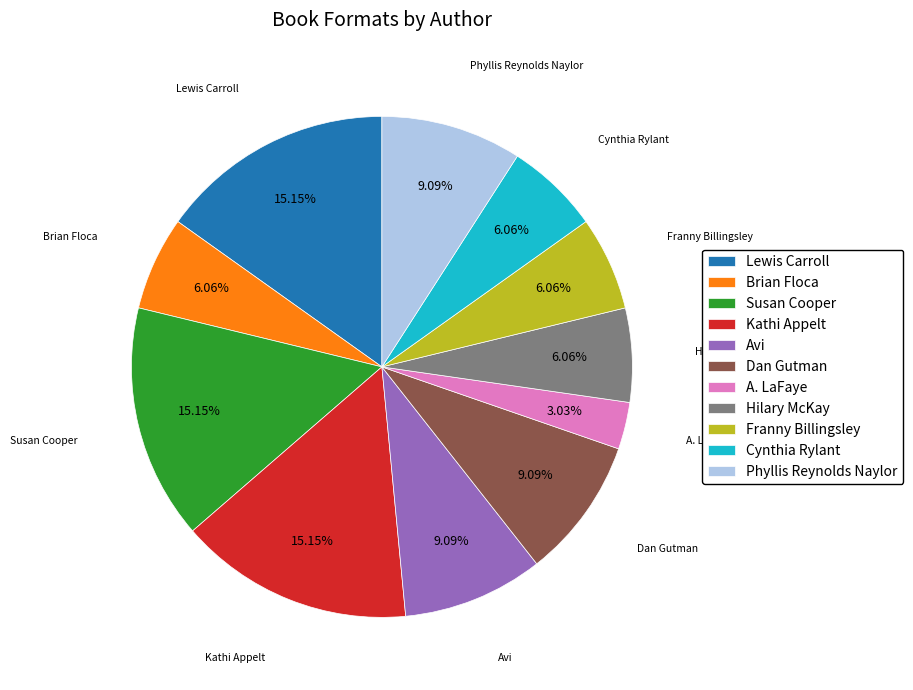

What percentage is the A. LaFaye slice, to the nearest percent?

3%